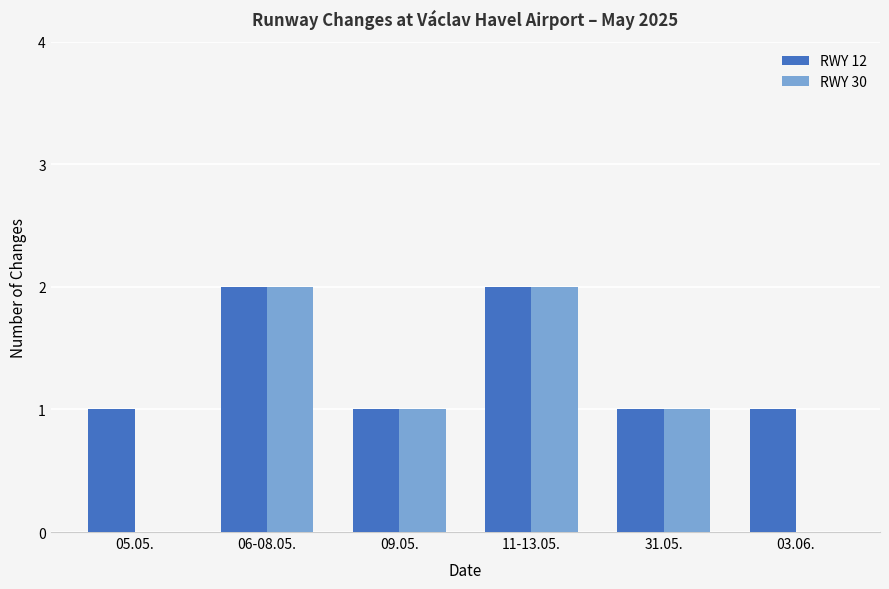

What is the sum of all RWY 12 values?

8